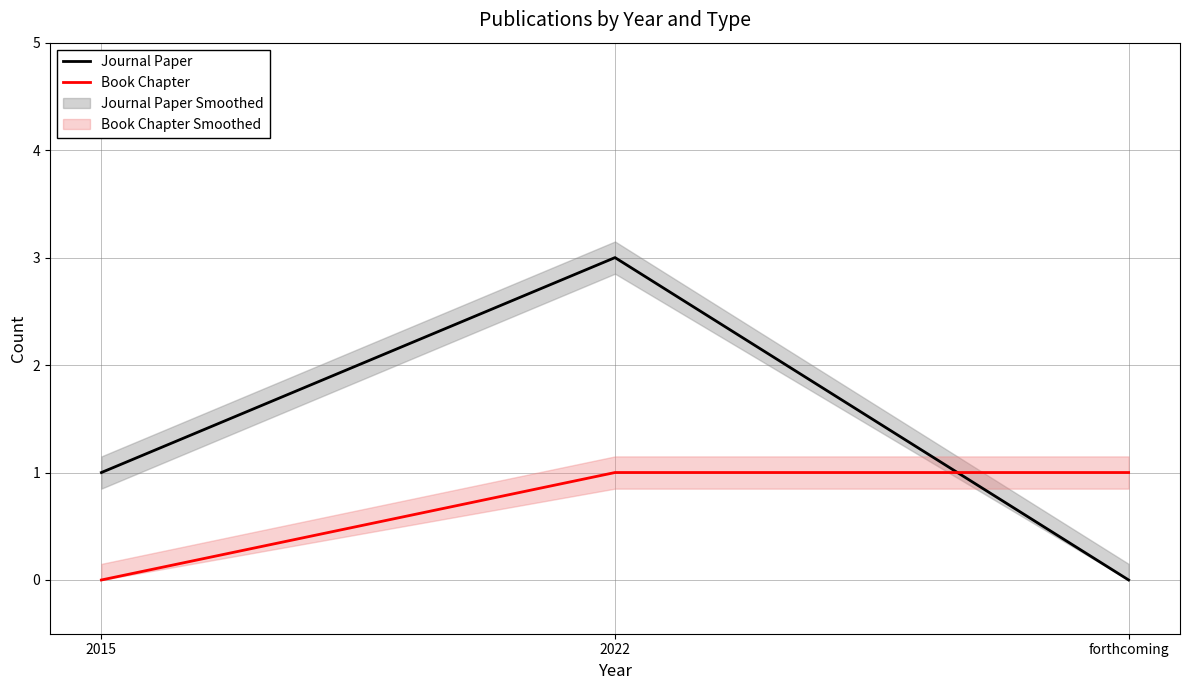

Reading right to left, what are all the values shown in this chart?

Journal Paper: 0	3	1
Book Chapter: 1	1	0